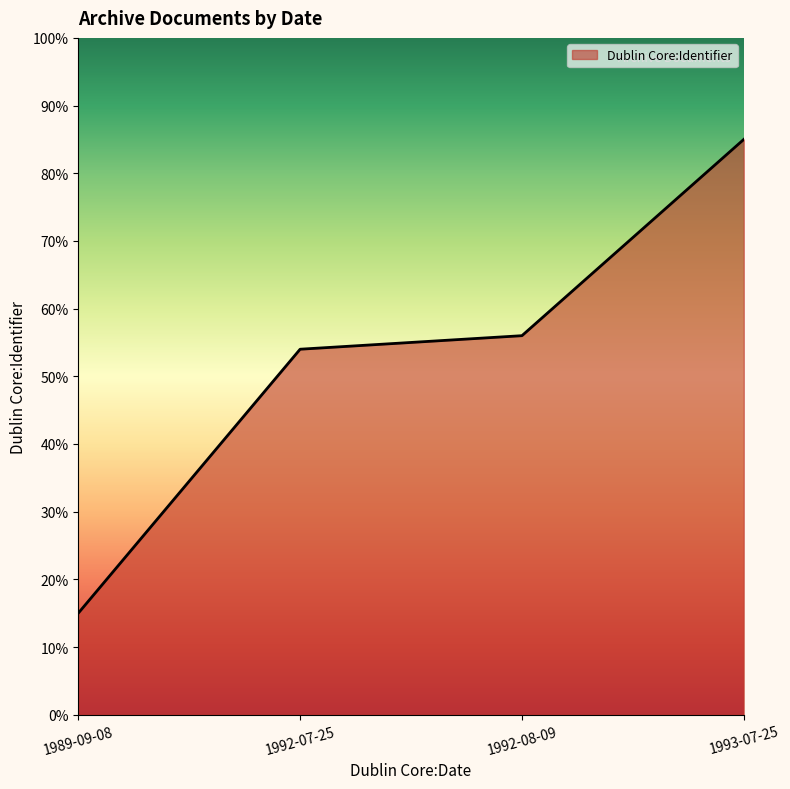

Is this an area chart (filled region under the line)?

Yes